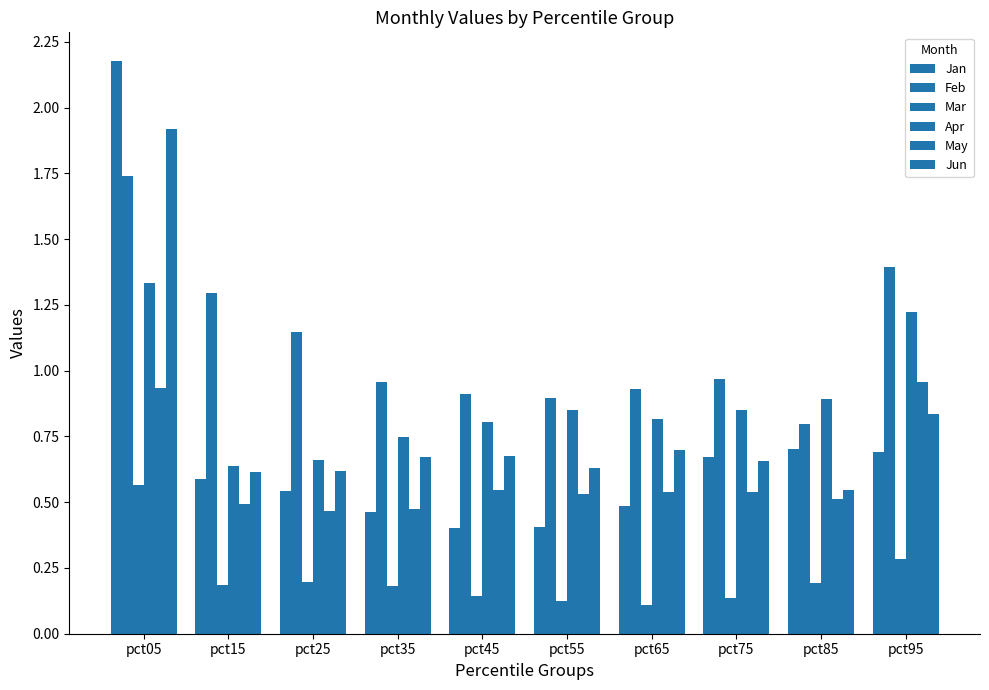

Does the chart contain any negative values?

No